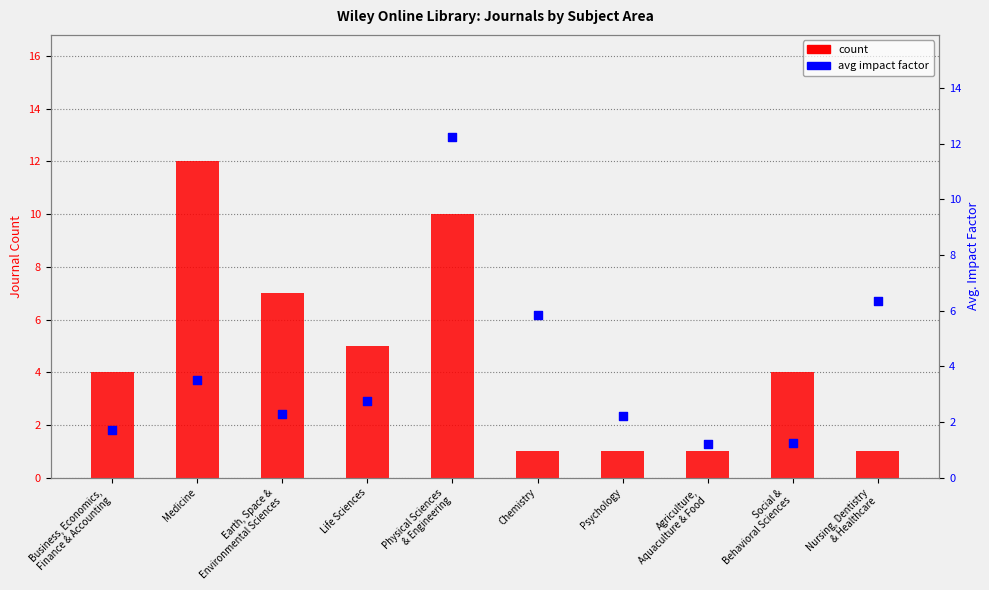

At which category is the sum across all series the highest?

Physical Sciences
& Engineering